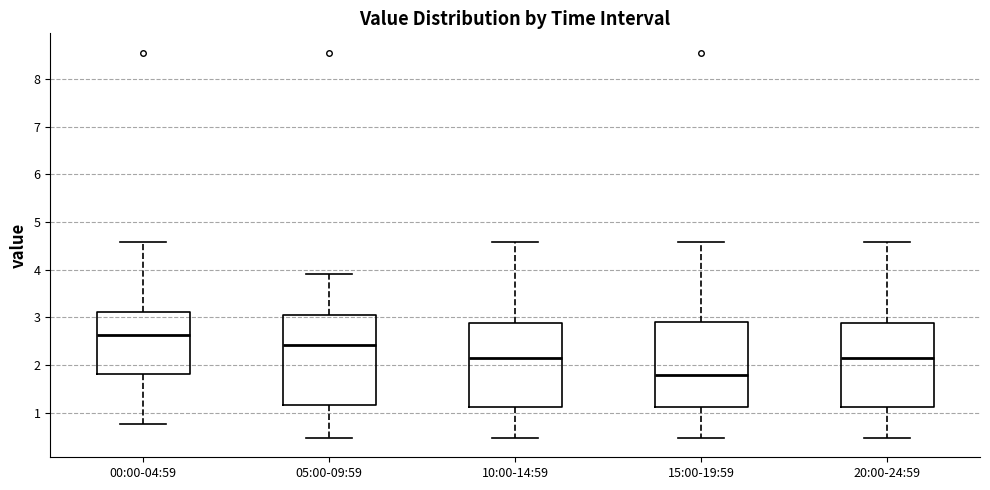

Reading left to right, read every box against the y-axis: the position of its median line, the range the box covers, and the ends of its whiskers. The values are not printed on the chart, so give them approximately, as read against the axis.

00:00-04:59: median 2.6, box 1.8 to 3.1, whiskers 0.8 to 4.6
05:00-09:59: median 2.4, box 1.2 to 3.0, whiskers 0.5 to 3.9
10:00-14:59: median 2.2, box 1.1 to 2.9, whiskers 0.5 to 4.6
15:00-19:59: median 1.8, box 1.1 to 2.9, whiskers 0.5 to 4.6
20:00-24:59: median 2.2, box 1.1 to 2.9, whiskers 0.5 to 4.6